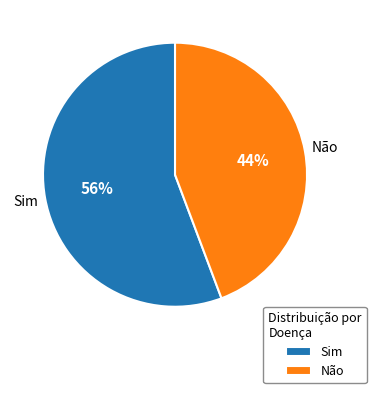

True or false: Sim accounts for 65% of the total.

False